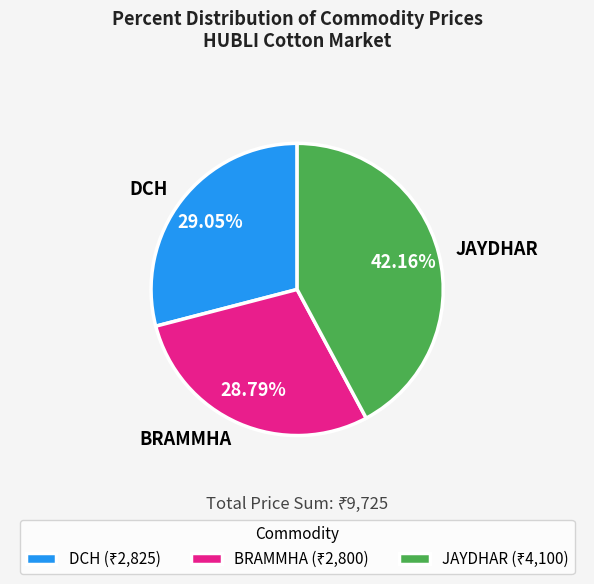

What portion of the pie excludes DCH?

71.0%